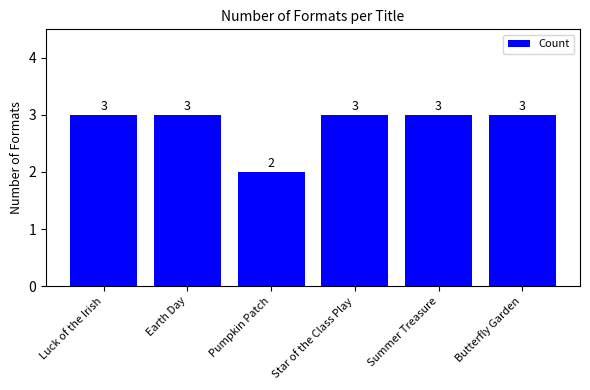

Reading right to left, list all the values displayed in this chart.

3	3	3	2	3	3